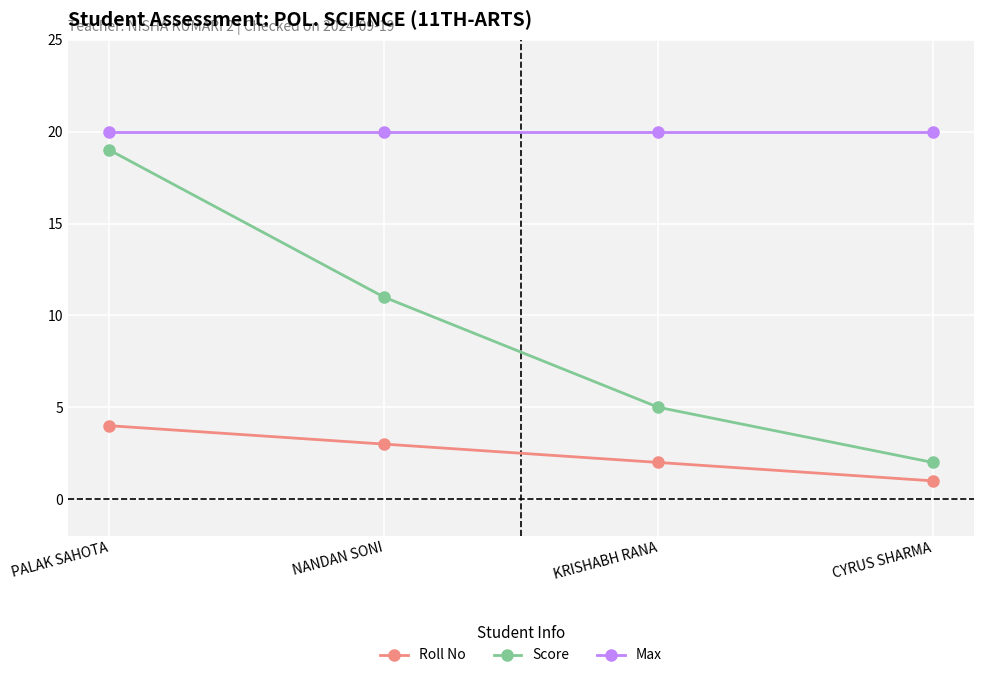

What is the average value of the Score series?

9